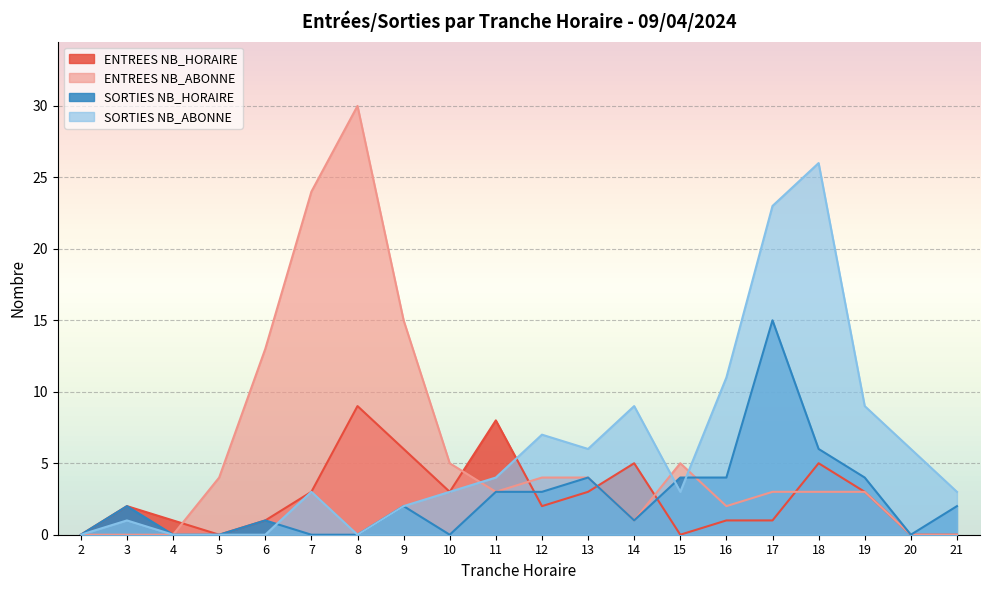

At which category does SORTIES NB_ABONNE reach its first local valley?

8